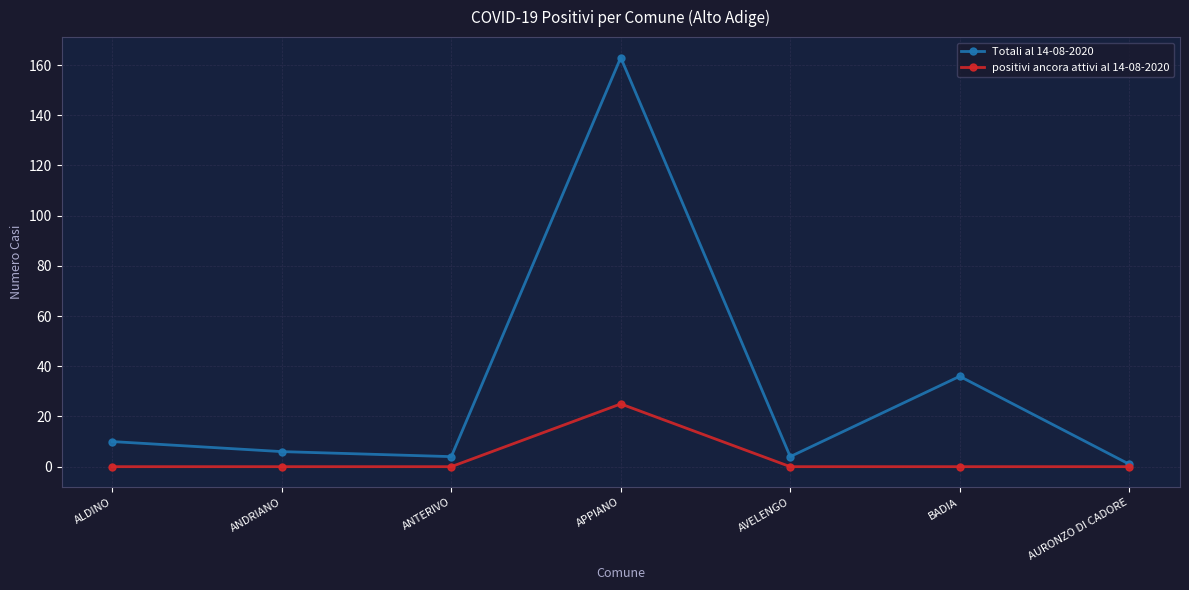

List the series in order of their overall mean, highest first.

Totali al 14-08-2020, positivi ancora attivi al 14-08-2020